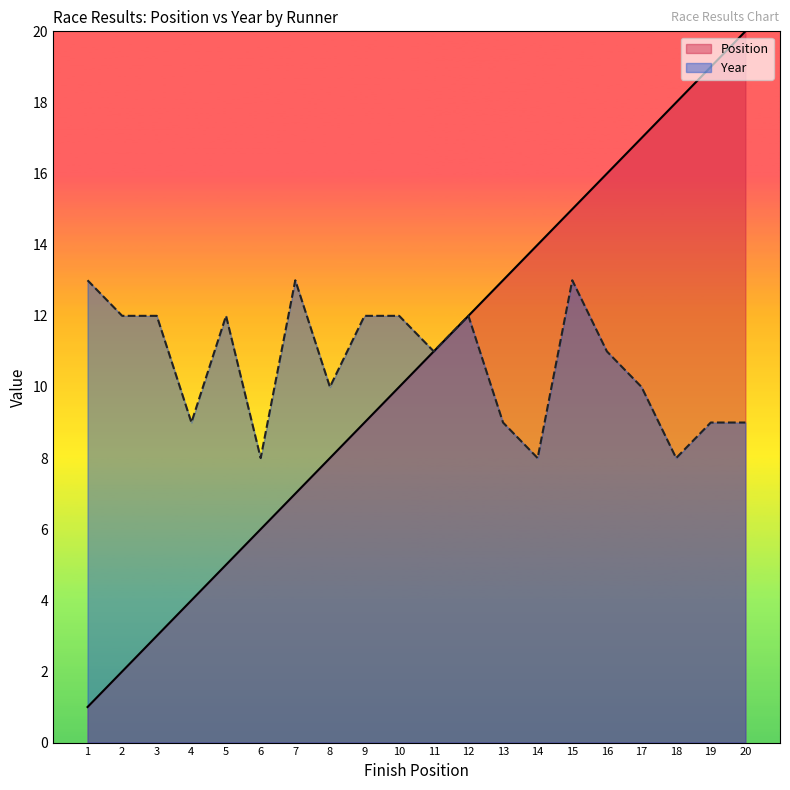

Is it true that Position equals 13 at 13?

True